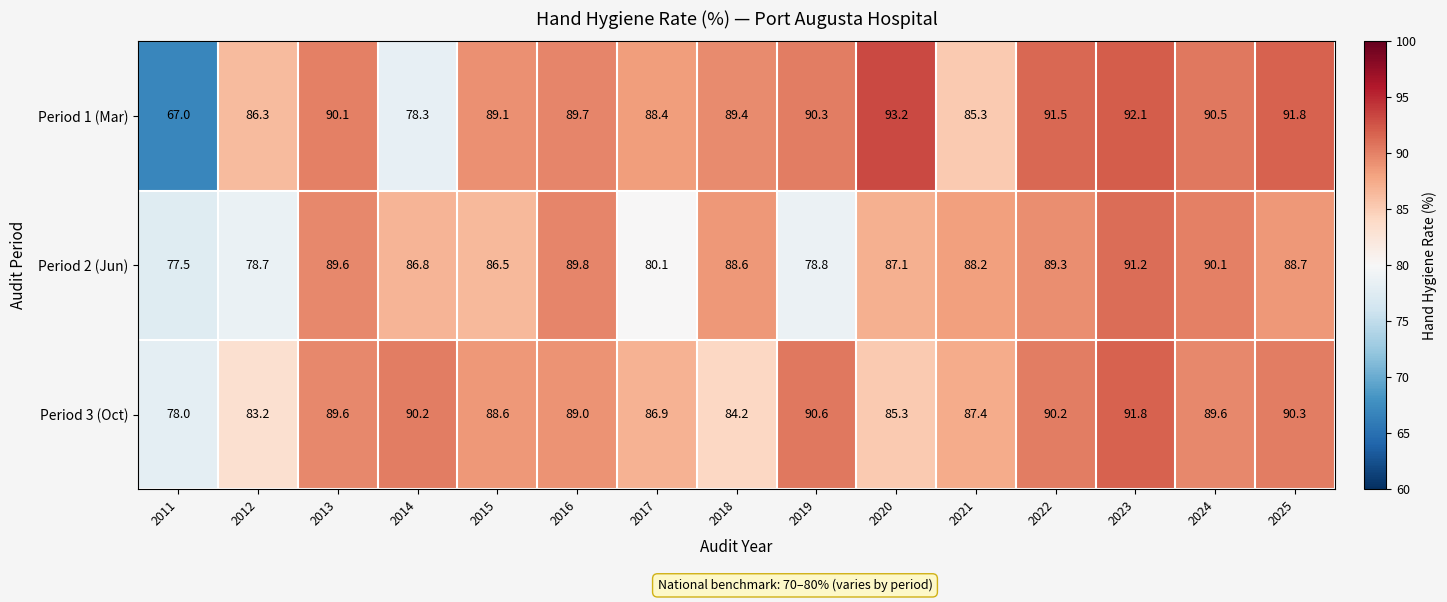

Rank the series by their maximum value, from lowest to highest.

Period 2 (Jun), Period 3 (Oct), Period 1 (Mar)